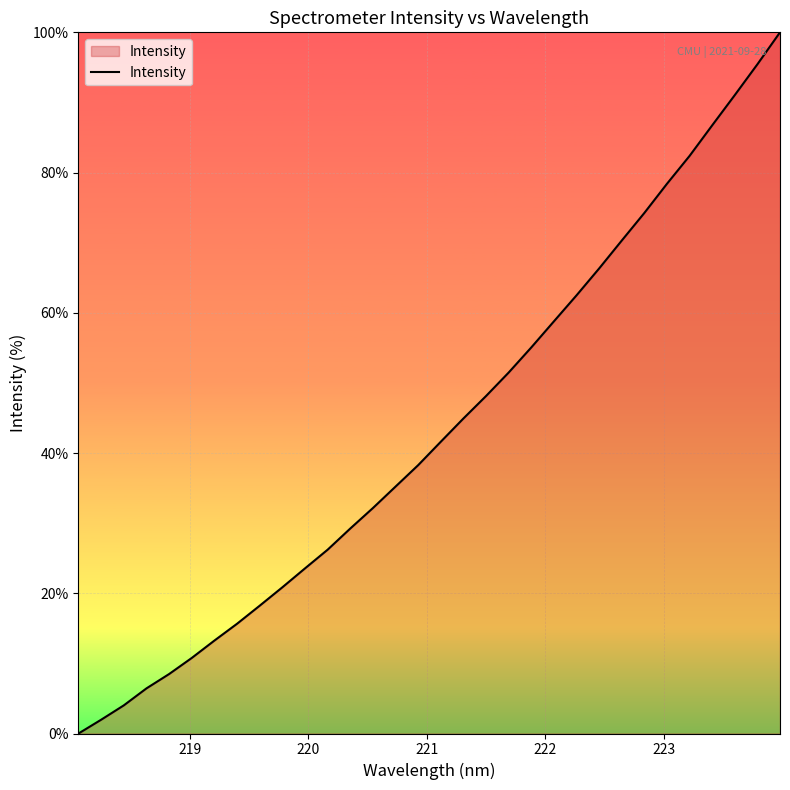

Reading left to right, transcribe all the data shown in this chart.

0.0	2.0	4.0	6.4	8.5	10.8	13.3	15.7	18.2	20.8	23.5	26.2	29.2	32.2	35.2	38.3	41.6	44.9	48.1	51.5	55.1	58.8	62.5	66.3	70.3	74.2	78.4	82.4	86.7	91.1	95.4	100.0